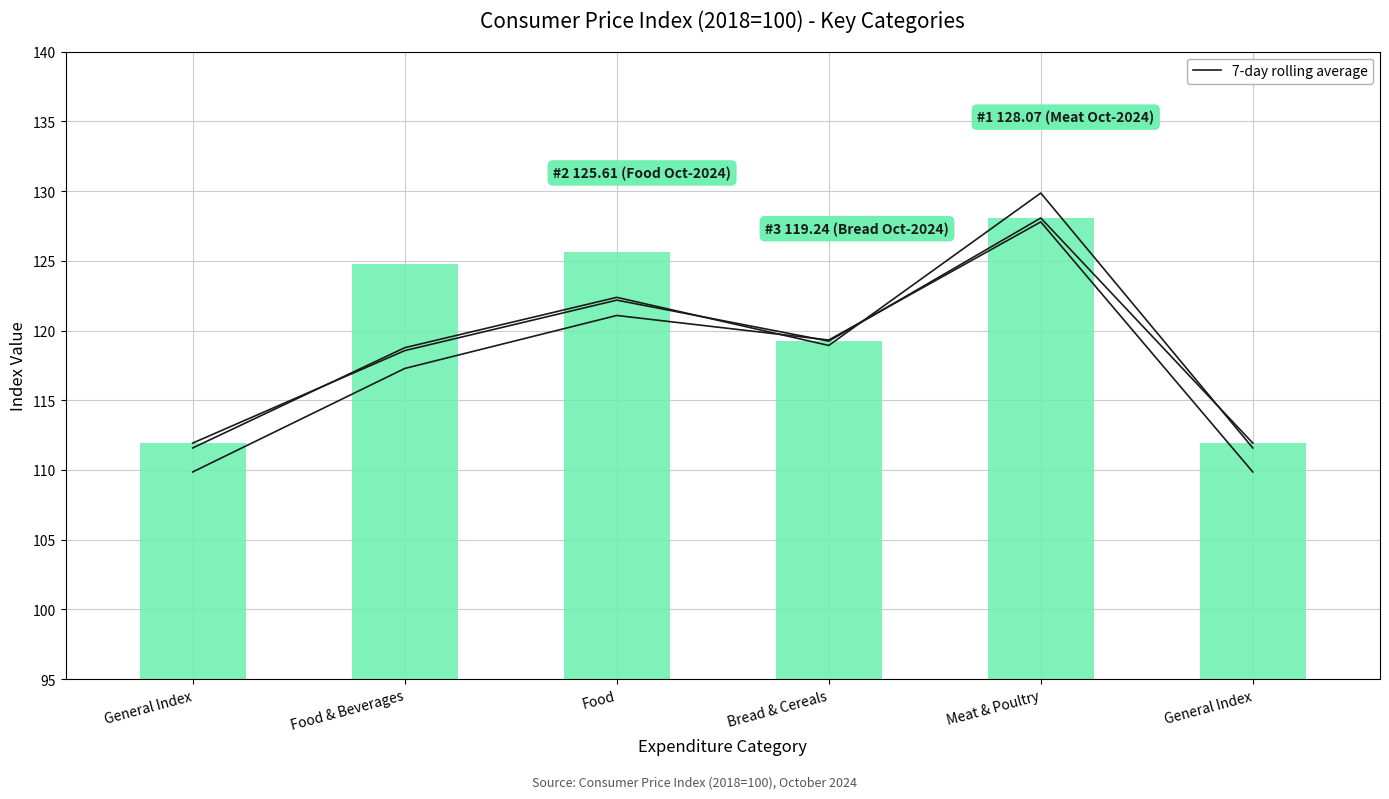

Read the 7-day rolling avg (Oct 2023) value at Food & Beverages.

117.3